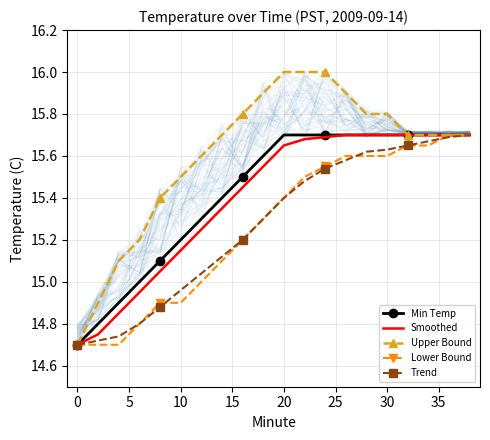

Is it true that Min Temp equals 21.8 at 30?

False